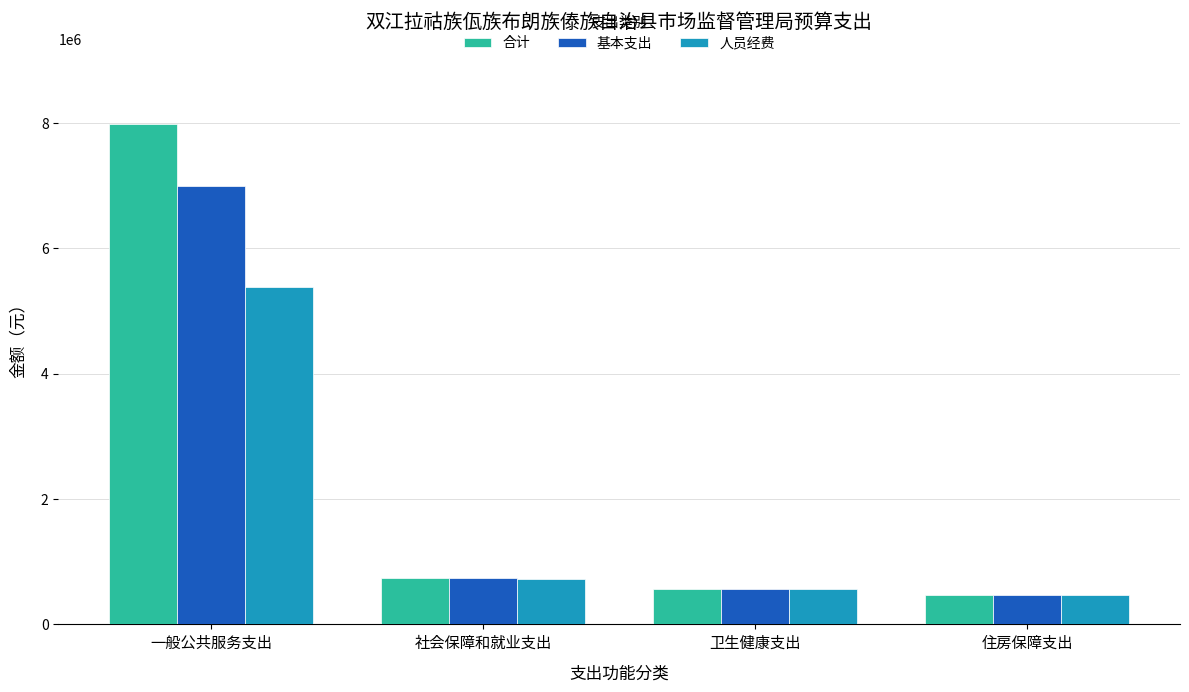

Rank the series at 一般公共服务支出 from highest to lowest value.

合计, 基本支出, 人员经费